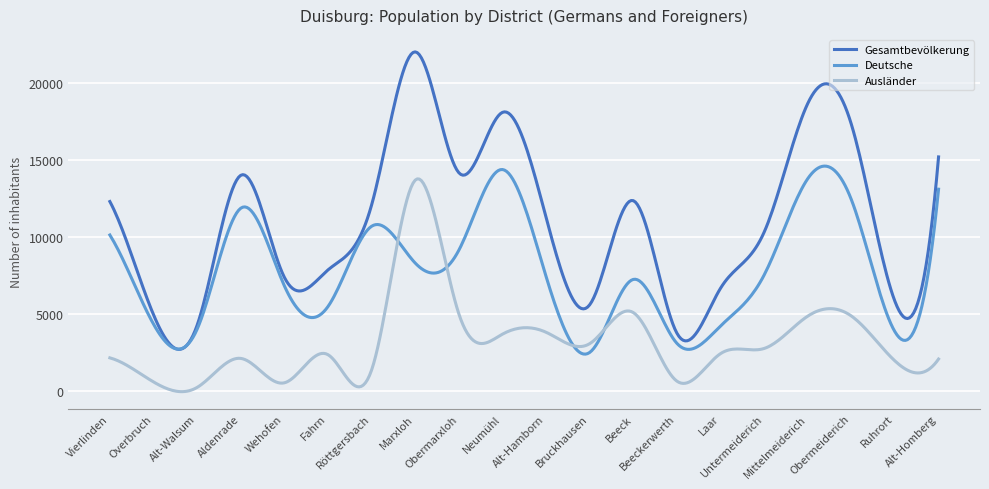

True or false: Gesamtbevölkerung and Ausländer cross at least once.

False